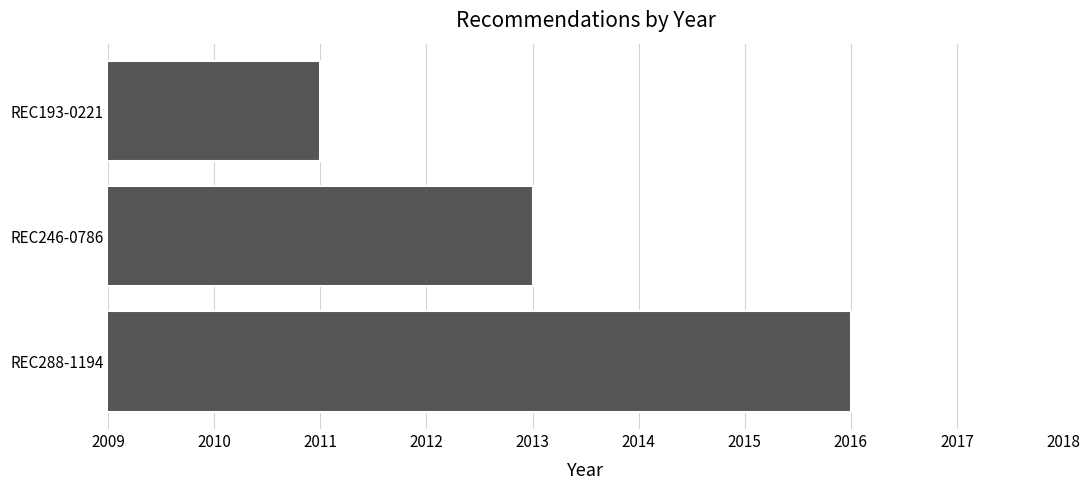

How many values are between 2011 and 2016?

3